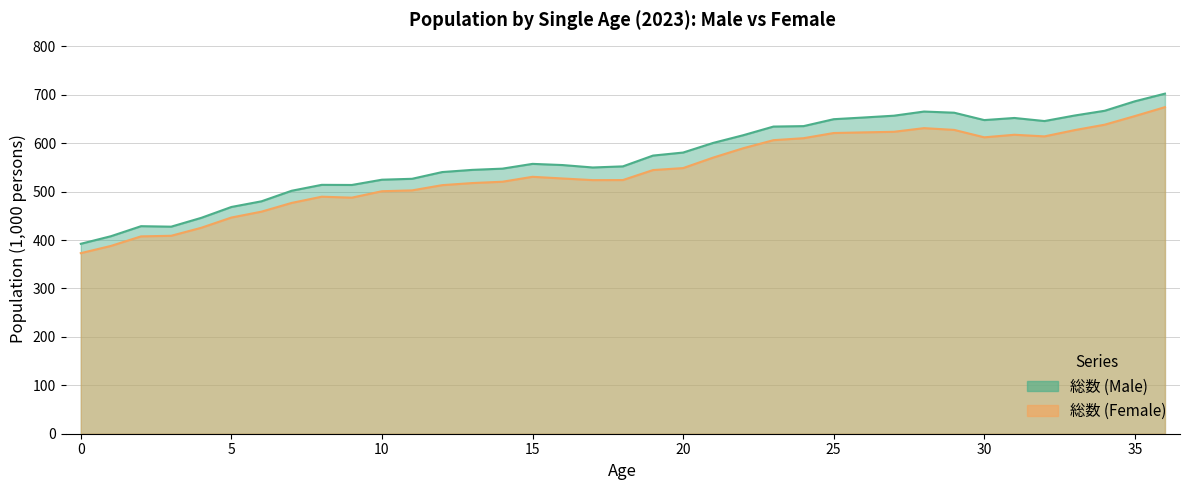

Reading left to right, extract all data points from this chart.

総数 (Male): 392.3	407.9	428.6	427.6	445.9	468.3	480.0	501.8	514.0	513.8	524.6	526.5	540.4	544.9	547.5	557.3	554.9	549.9	552.2	574.5	580.7	600.6	616.6	634.4	635.3	649.6	653.1	656.9	665.4	663.0	647.8	652.1	645.8	657.2	667.0	686.6	702.4
総数 (Female): 373.0	387.9	407.6	408.8	425.4	446.5	458.7	476.7	489.5	487.6	500.8	502.6	513.4	517.7	520.4	530.6	527.2	523.8	523.9	544.5	548.6	570.3	589.7	606.3	610.4	621.1	622.4	623.6	631.2	627.5	612.2	617.5	614.1	627.0	638.3	656.1	674.5